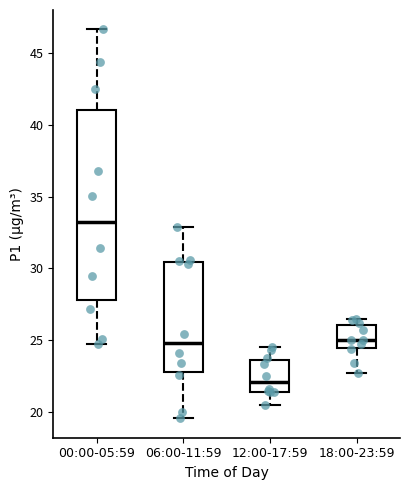

Reading left to right, transcribe this box plot: for each box, give where its median line is, the range the box spans, and where its two whiskers end, as read against the y-axis. The values are not printed on the chart, so give them approximately, as read against the axis.

00:00-05:59: median 33.0, box 28.0 to 41.0, whiskers 25.0 to 46.5
06:00-11:59: median 25.0, box 23.0 to 30.5, whiskers 19.5 to 33.0
12:00-17:59: median 22.0, box 21.5 to 23.5, whiskers 20.5 to 24.5
18:00-23:59: median 25.0, box 24.5 to 26.0, whiskers 22.5 to 26.5